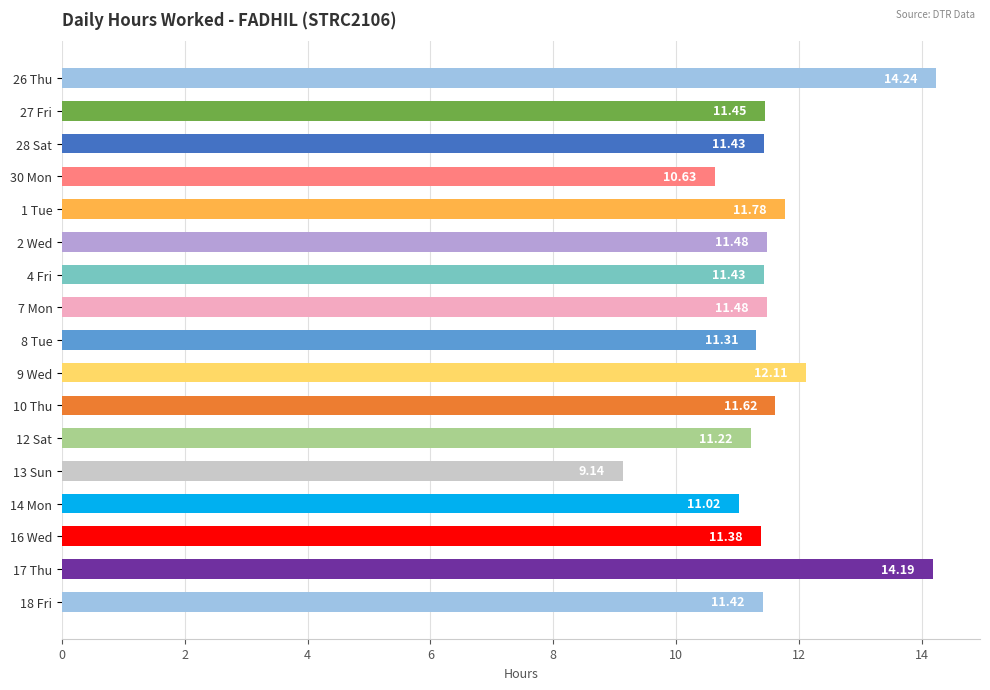

True or false: the data shows 12.1 at 9 Wed.

True